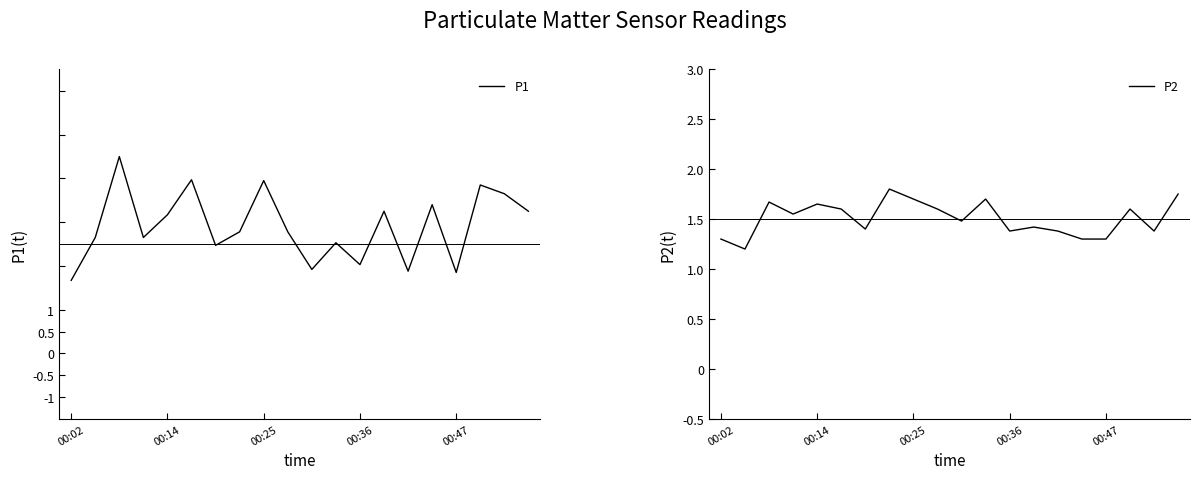

What is the total value across all series at 10?

3.4